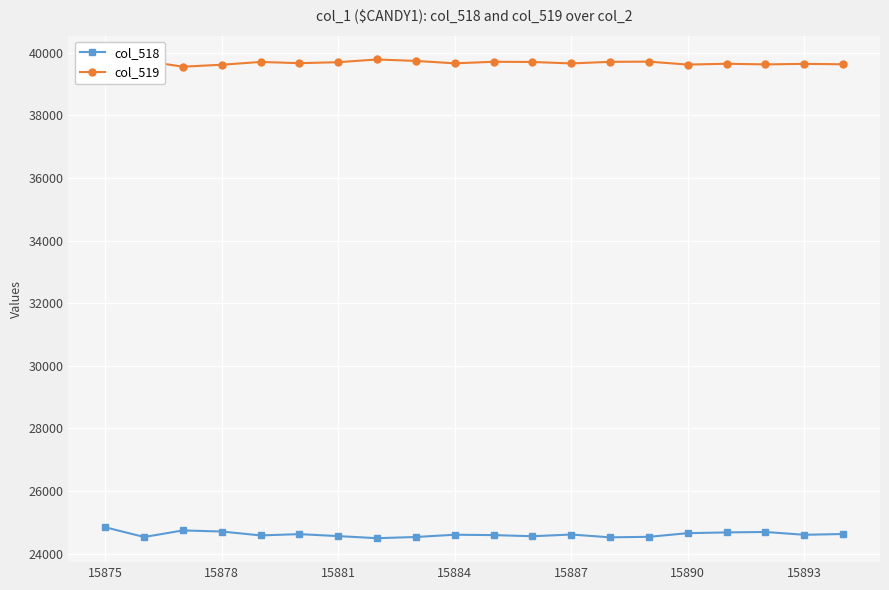

List the series in order of their overall mean, lowest first.

col_518, col_519